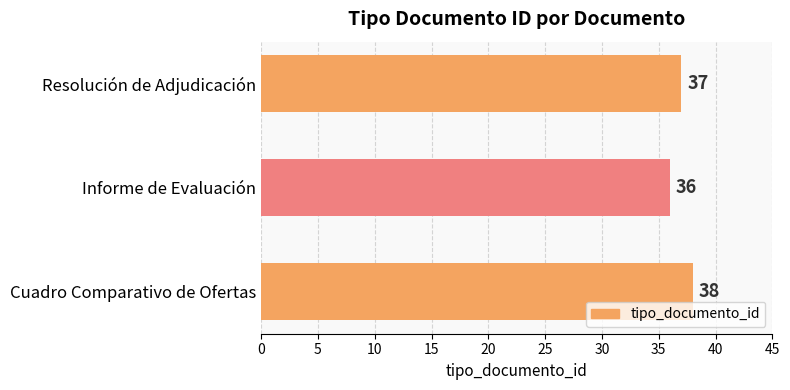

Rank the categories by value from highest to lowest.

Cuadro Comparativo de Ofertas, Resolución de Adjudicación, Informe de Evaluación